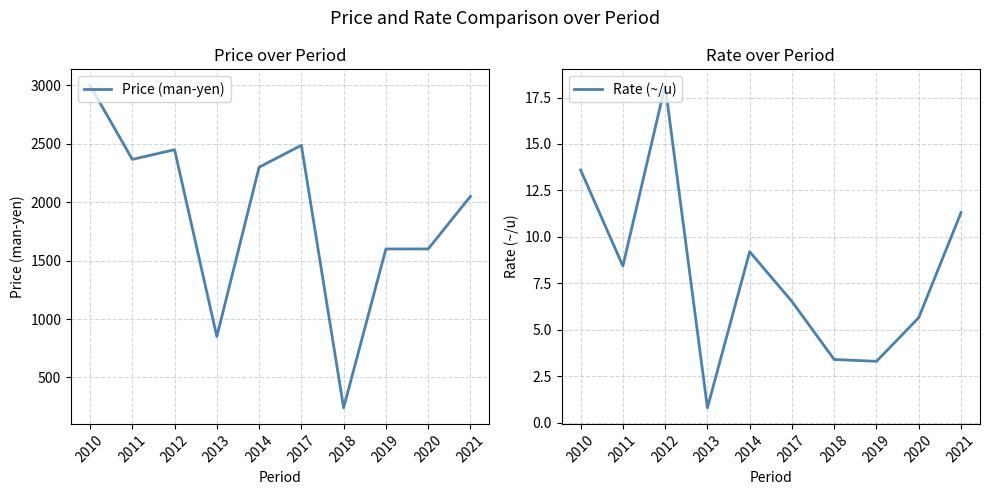

Which category has the lowest value across all series?

2013